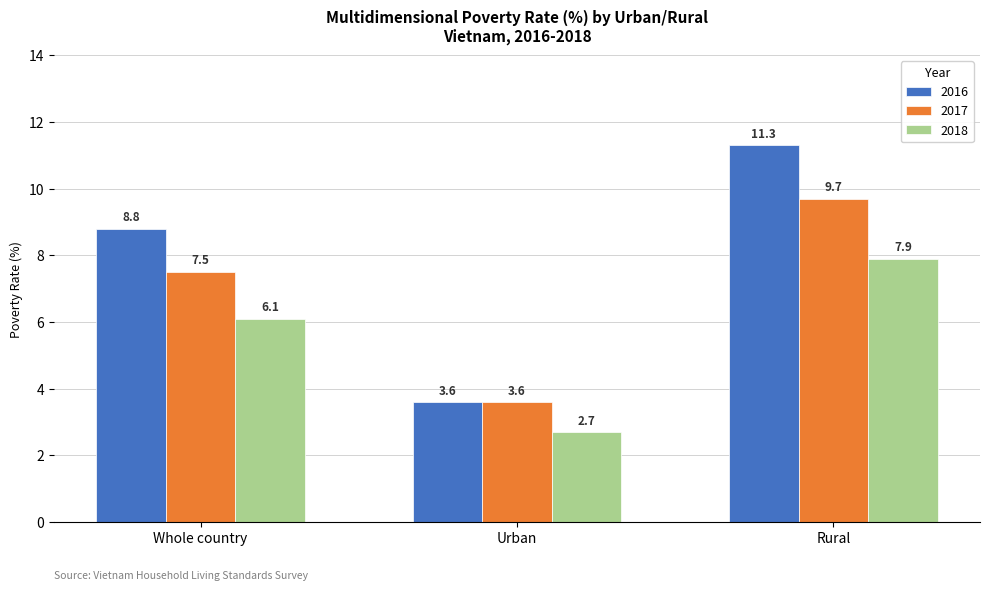

Which series has the largest total across all categories?

2016